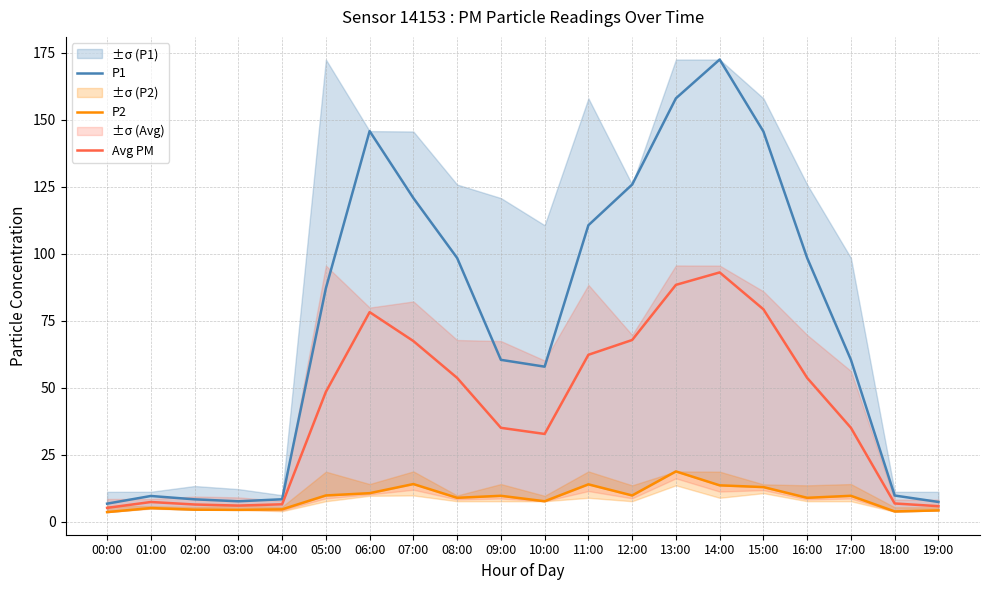

What are all the series names shown in the legend?

P1, P2, Avg PM